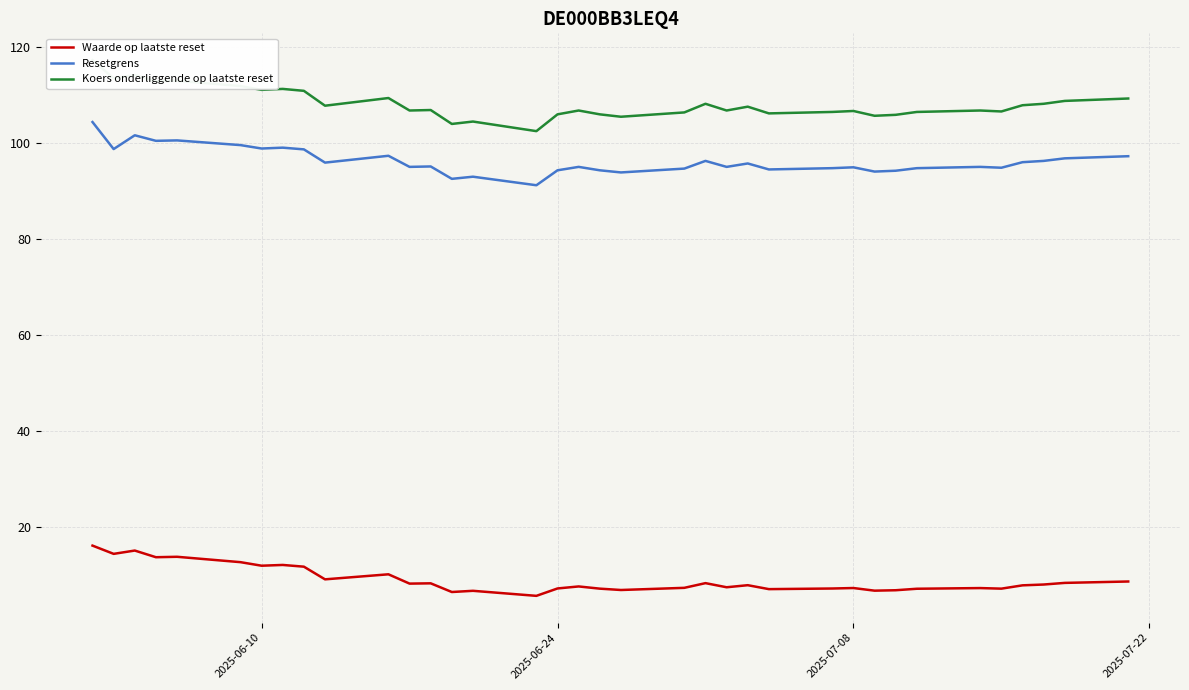

How many interior local valleys does the Waarde op laatste reset series have?

12